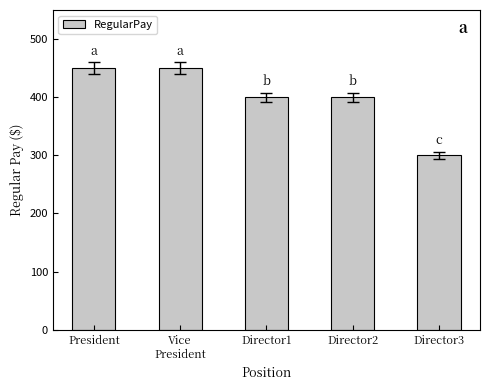

True or false: the data shows 733 at Vice
President.

False